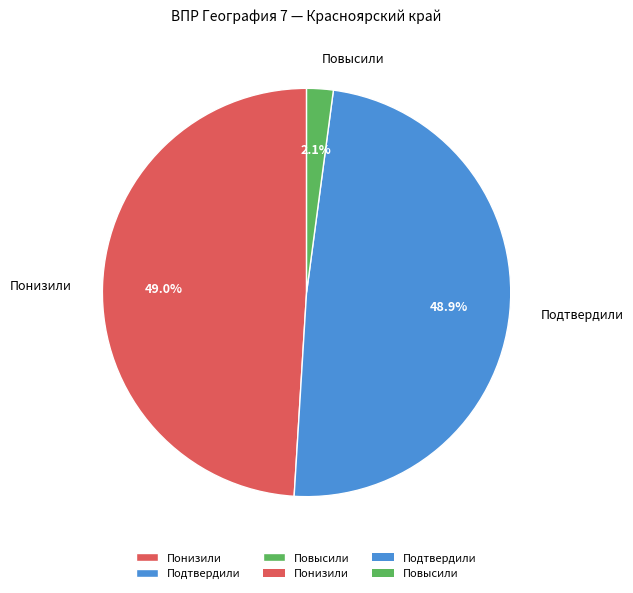

What percentage is NOT represented by Подтвердили?

51.1%